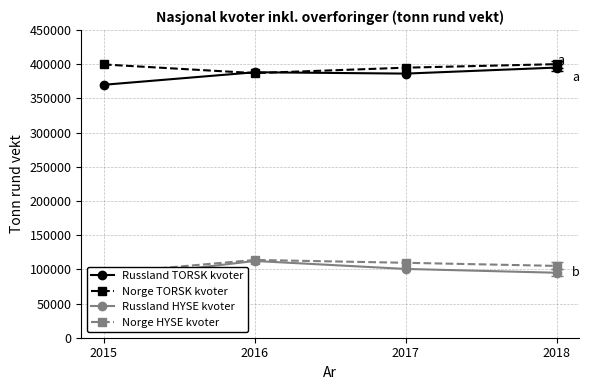

Is the value of Norge TORSK kvoter at 2015 greater than the value of Norge HYSE kvoter at 2018?

Yes